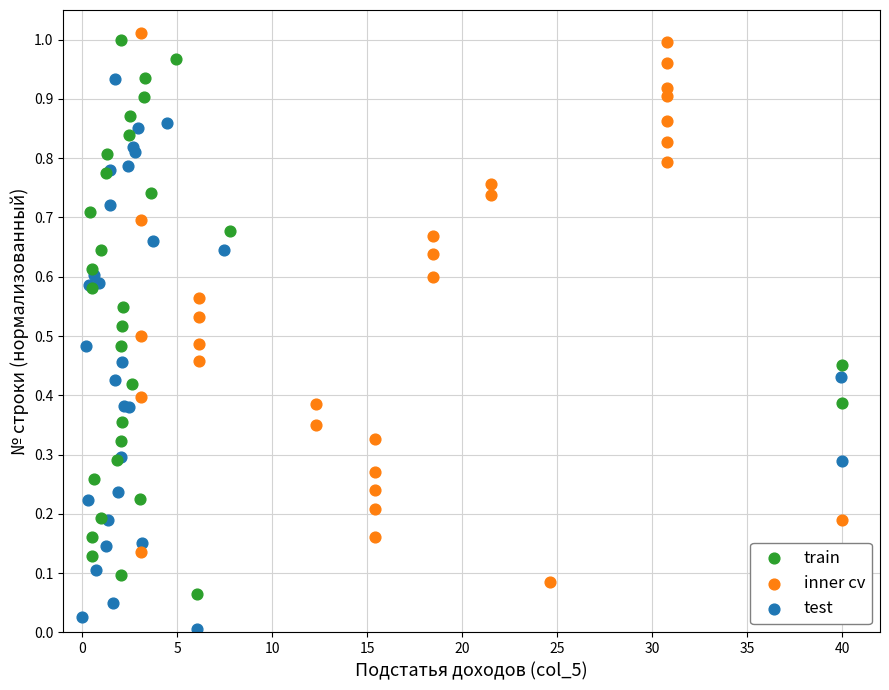

Which series reaches the minimum Y coordinate?

test